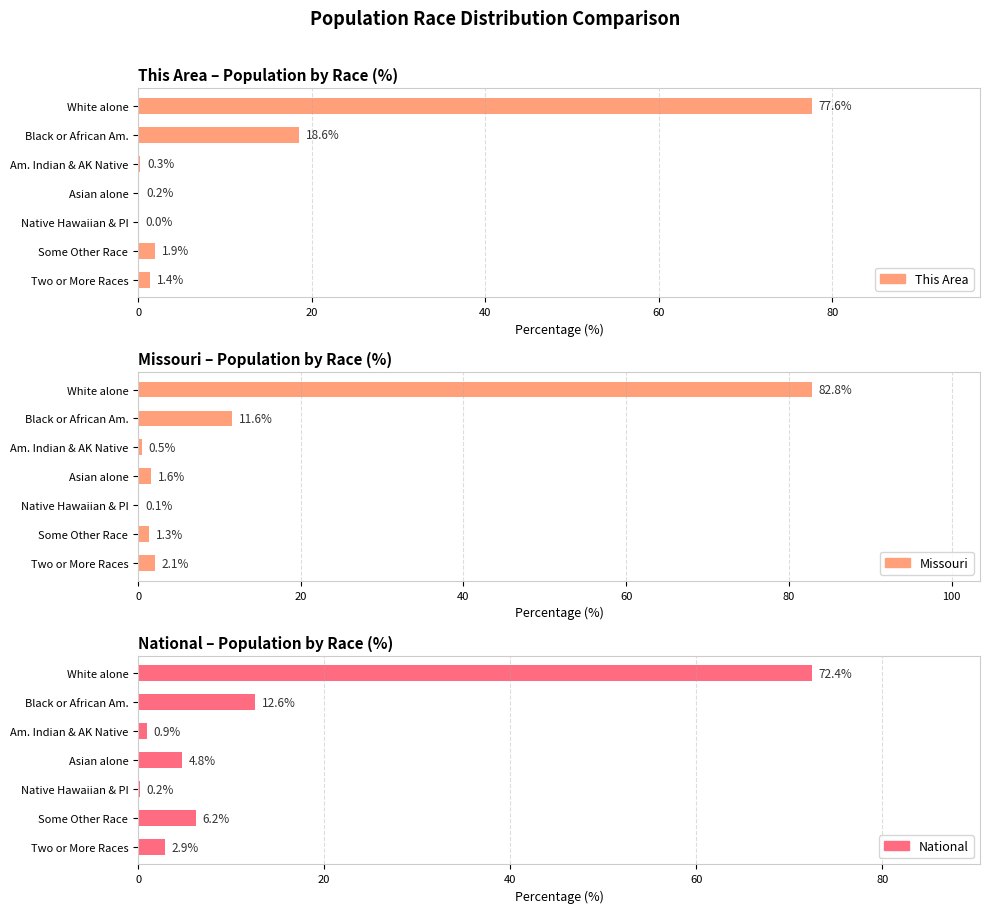

List the series in order of their peak value, highest first.

Missouri, This Area, National